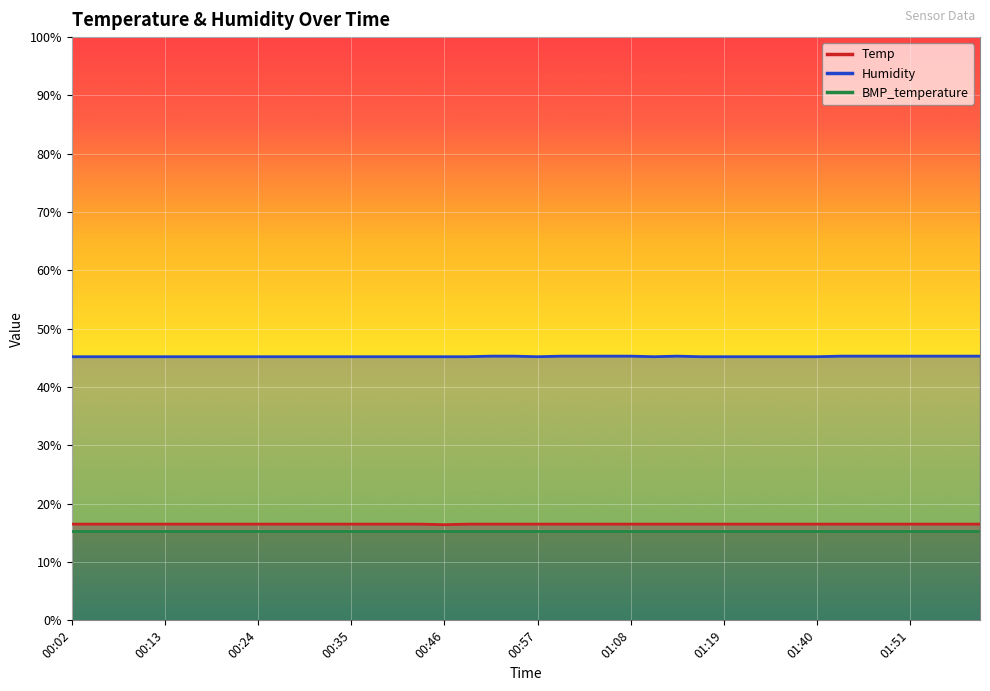

What position from the left is 00:21?

8